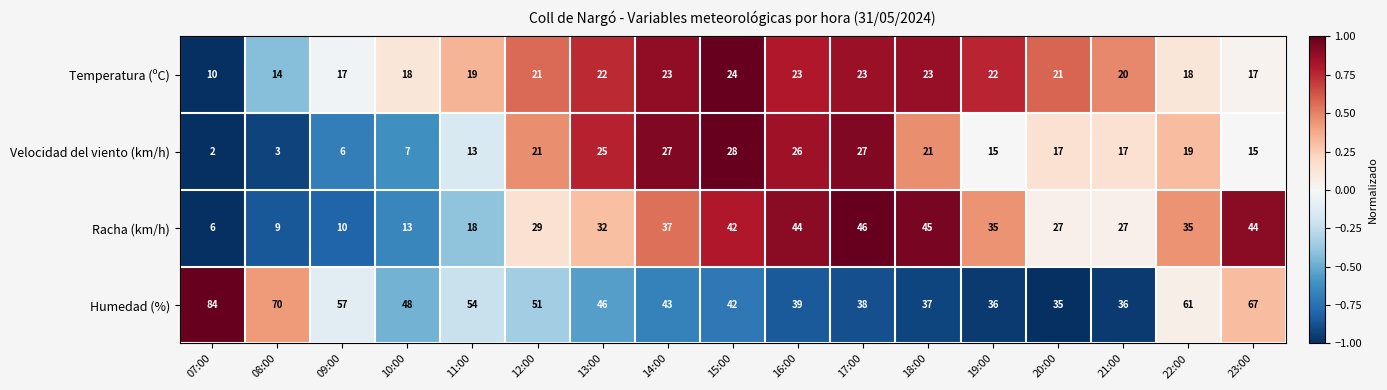

What is the difference between the Velocidad del viento (km/h) values at 14:00 and 12:00?

6